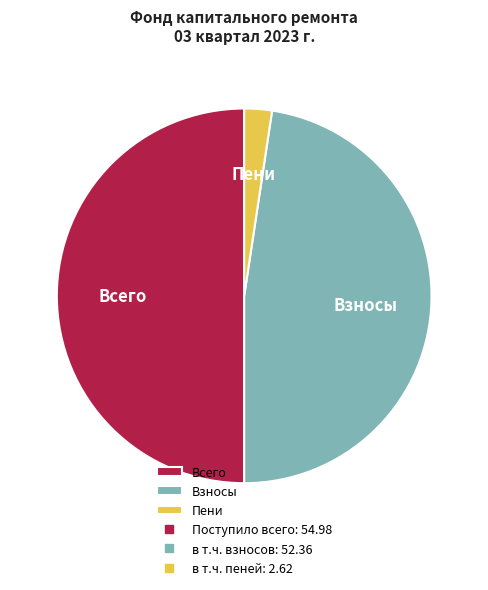

Is the sum of Всего and Пени greater than half?

Yes